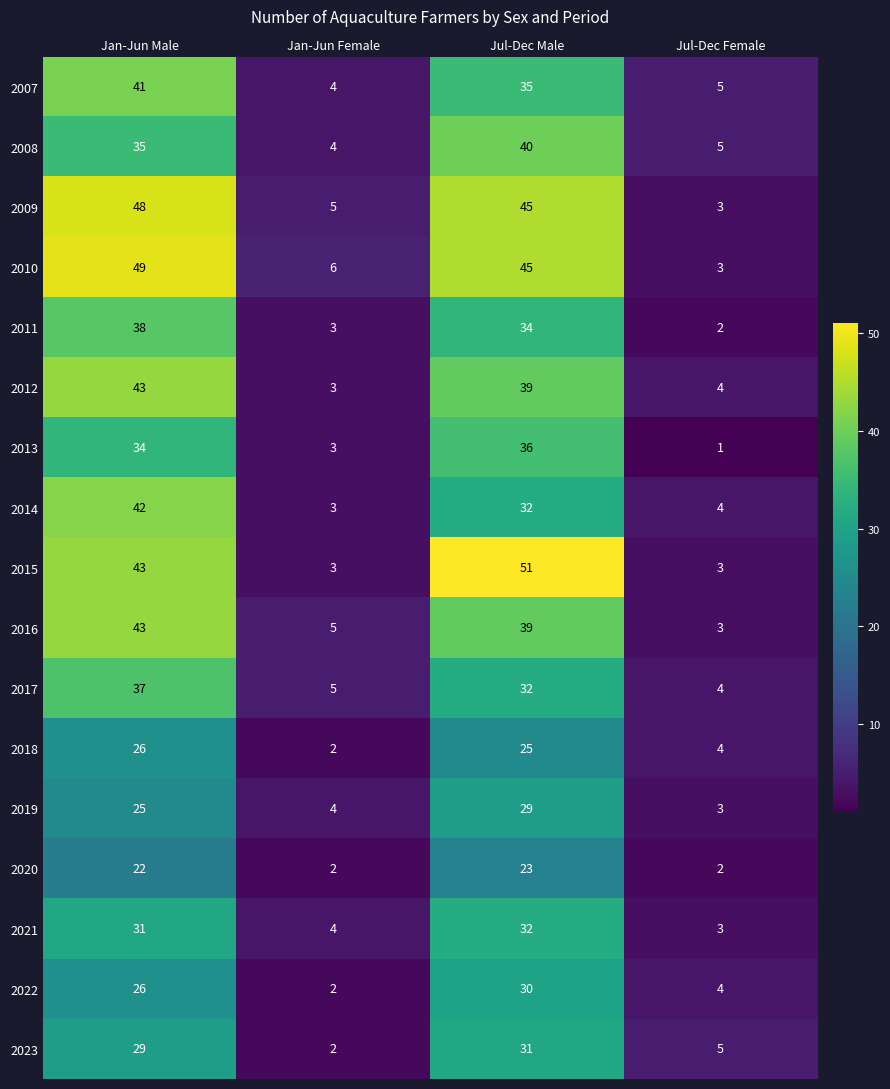

What is the difference between the second highest and minimum values in the 2020 series?

20